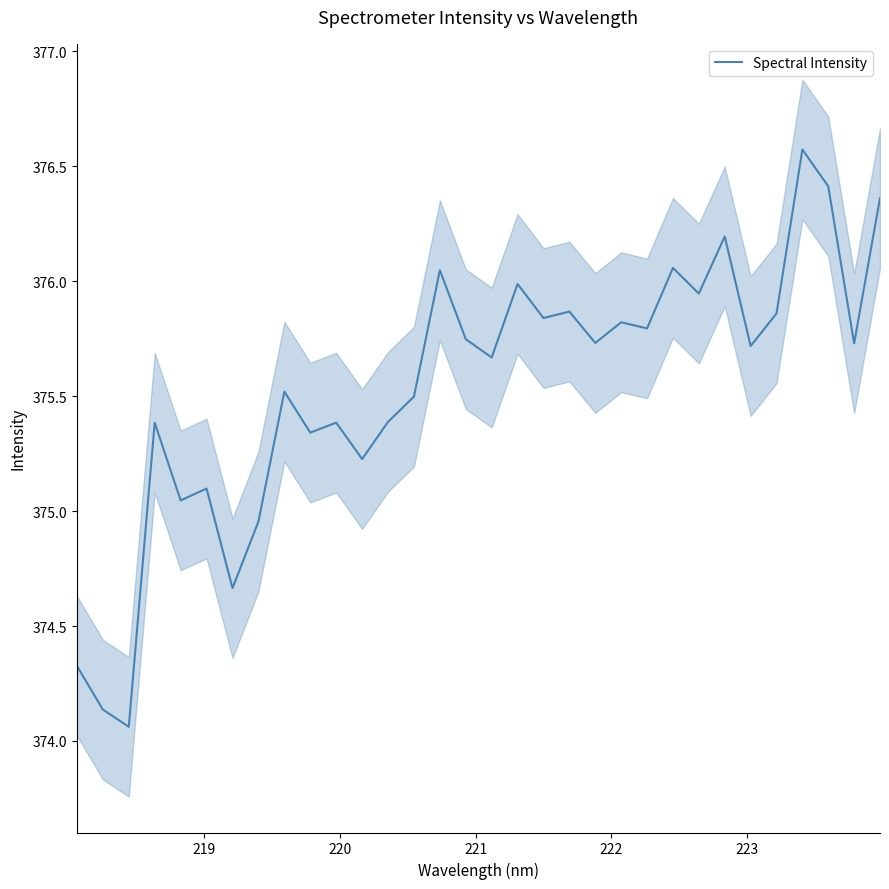

What is the value of the 15th point from the left?

376.0